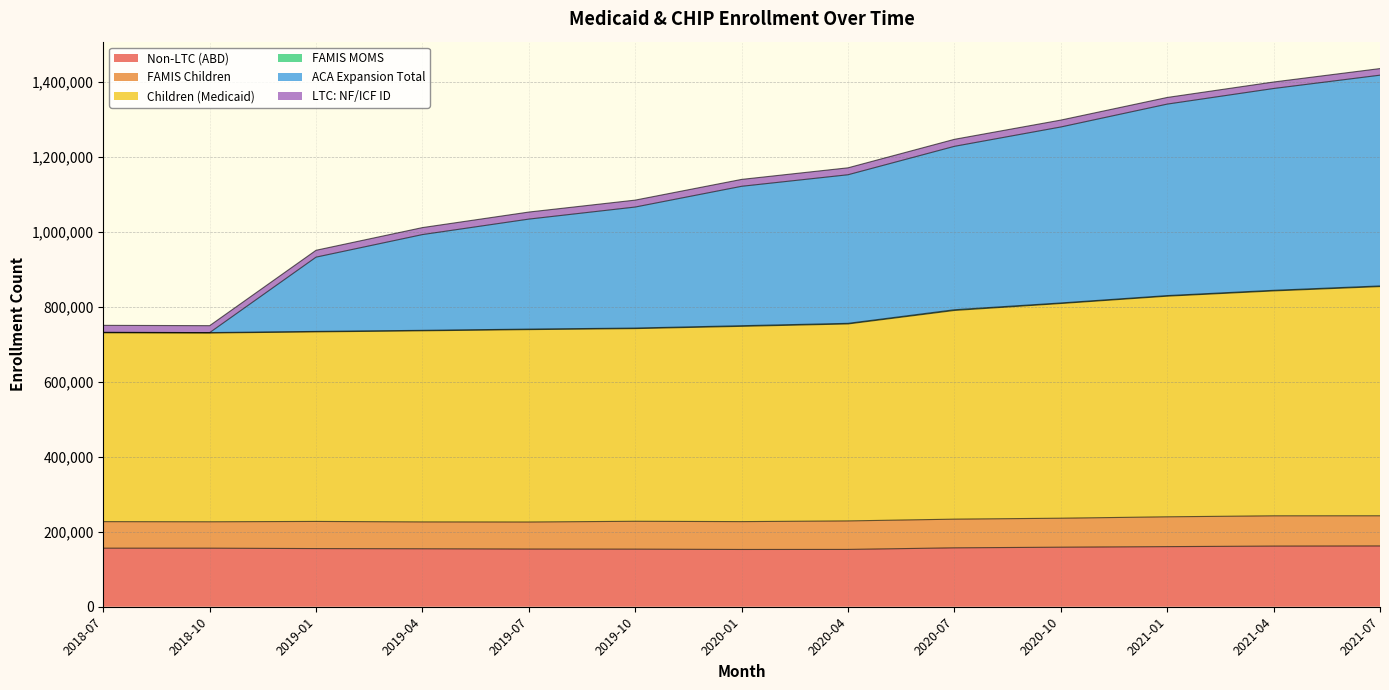

At which category is the sum across all series the highest?

2021-07